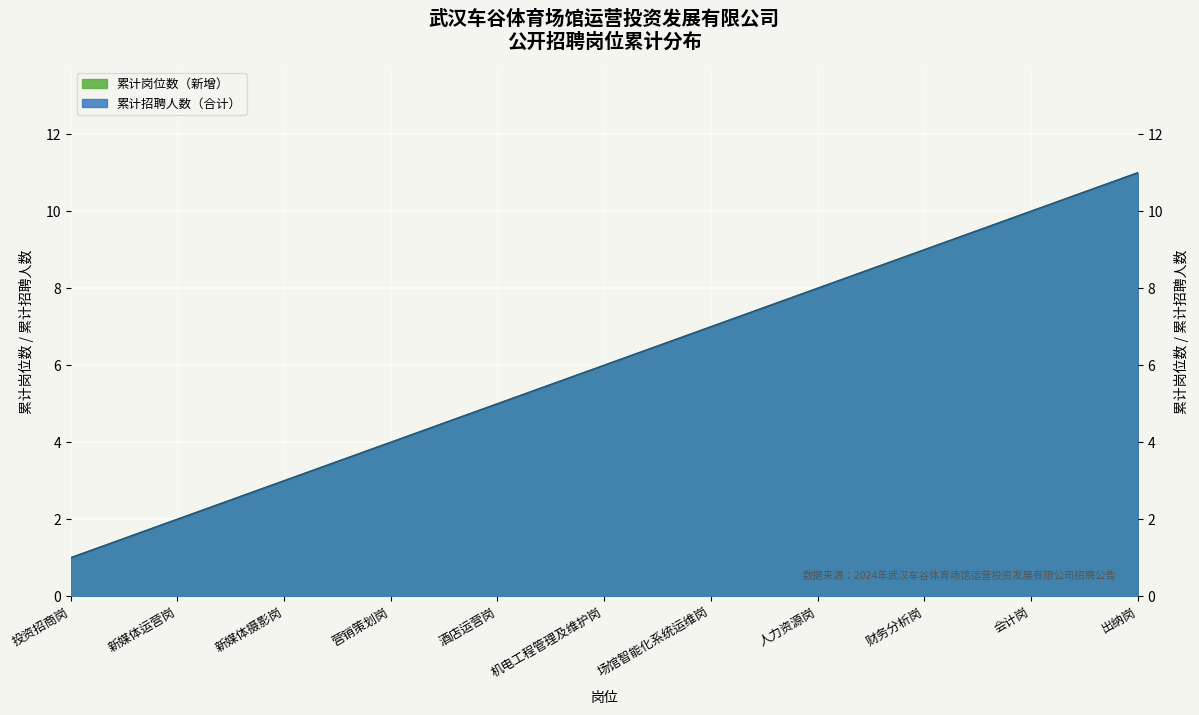

Rank the categories by 岗位数（累计） value from lowest to highest.

投资招商岗, 新媒体运营岗, 新媒体摄影岗, 营销策划岗, 酒店运营岗, 机电工程管理及维护岗, 场馆智能化系统运维岗, 人力资源岗, 财务分析岗, 会计岗, 出纳岗